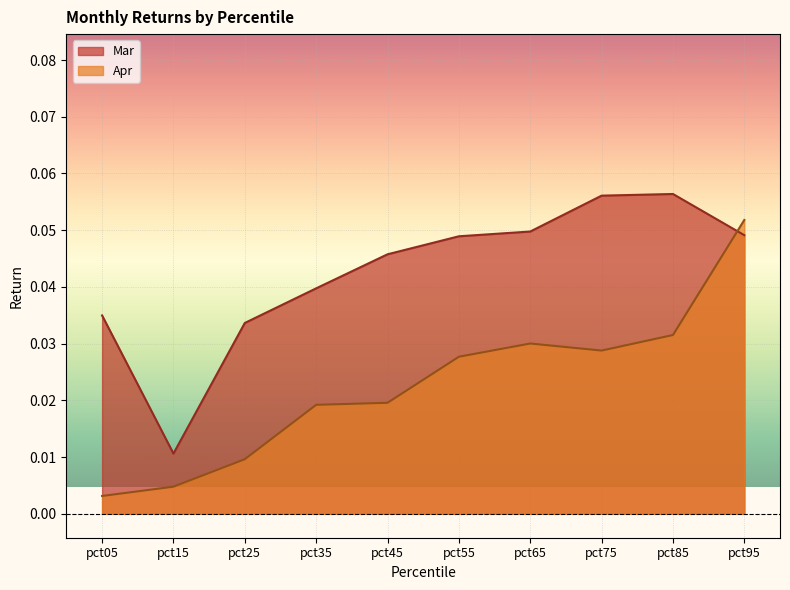

At pct55, list the series in order from largest to smallest.

Mar, Apr